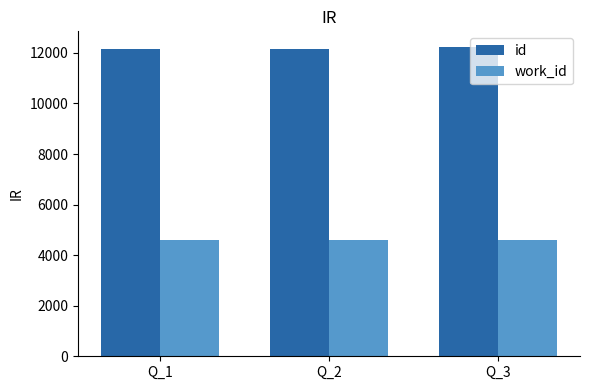

True or false: work_id has a value of 6164 at Q_3.

False